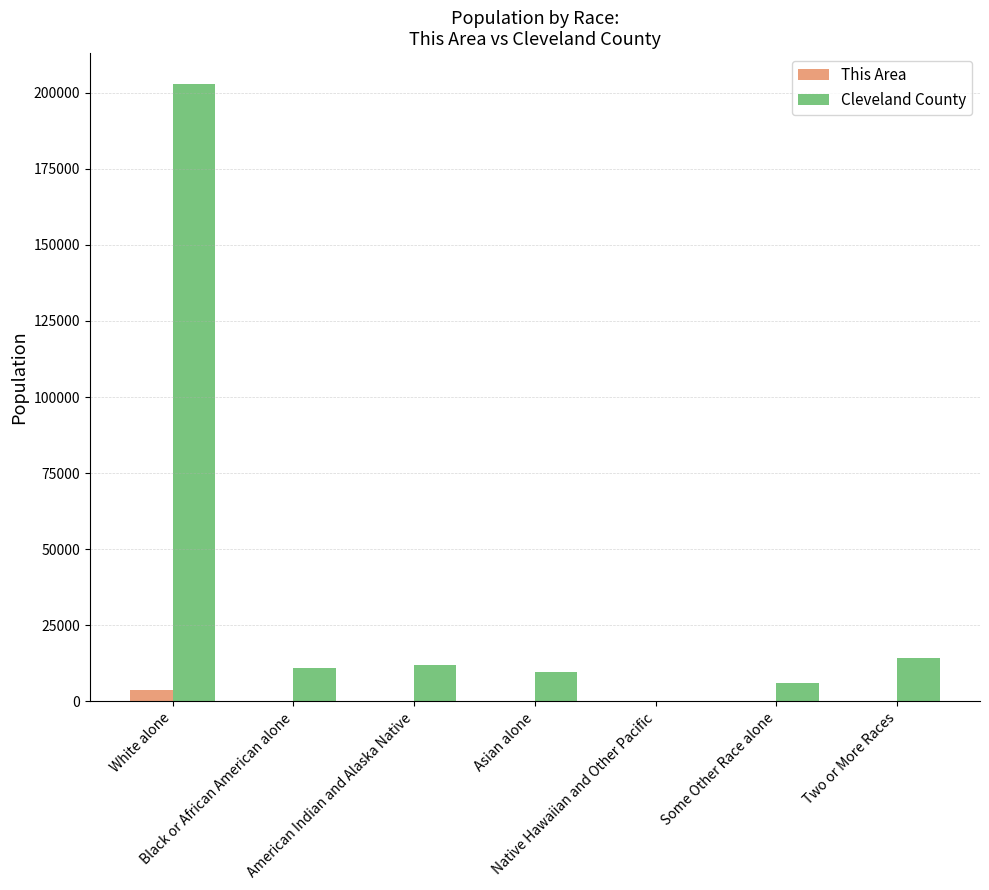

Reading left to right, transcribe all the data shown in this chart.

This Area: White alone=3835	Black or African American alone=27	American Indian and Alaska Native=240	Asian alone=20	Native Hawaiian and Other Pacific=5	Some Other Race alone=52	Two or More Races=218
Cleveland County: White alone=202811	Black or African American alone=10848	American Indian and Alaska Native=11978	Asian alone=9698	Native Hawaiian and Other Pacific=188	Some Other Race alone=5974	Two or More Races=14258